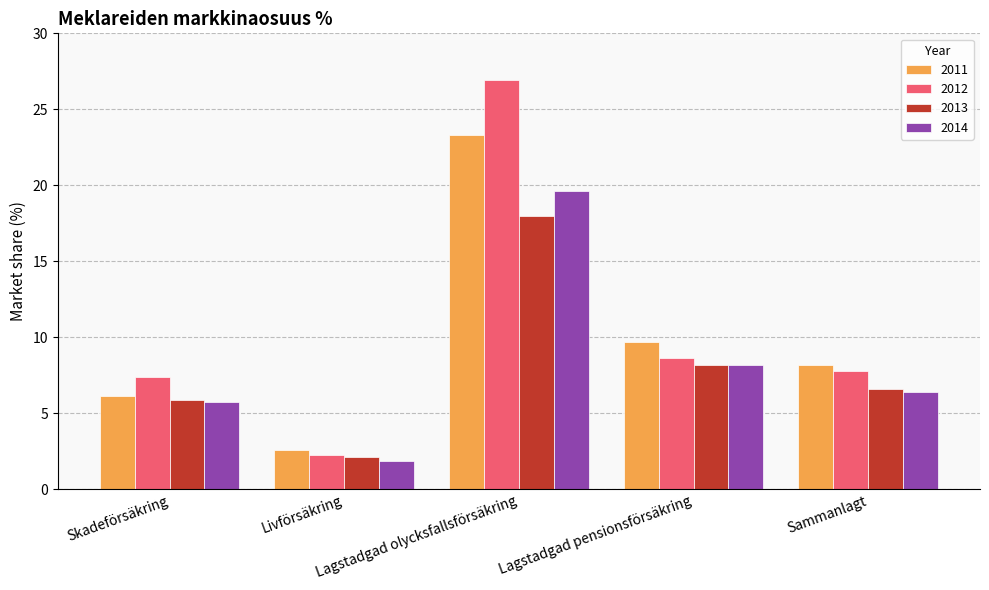

What is the difference between the highest and lowest values at Sammanlagt?

1.7